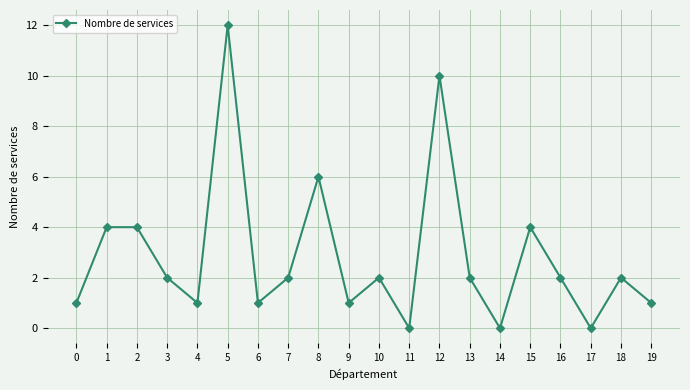

Between 5 and 9, which is larger?

5